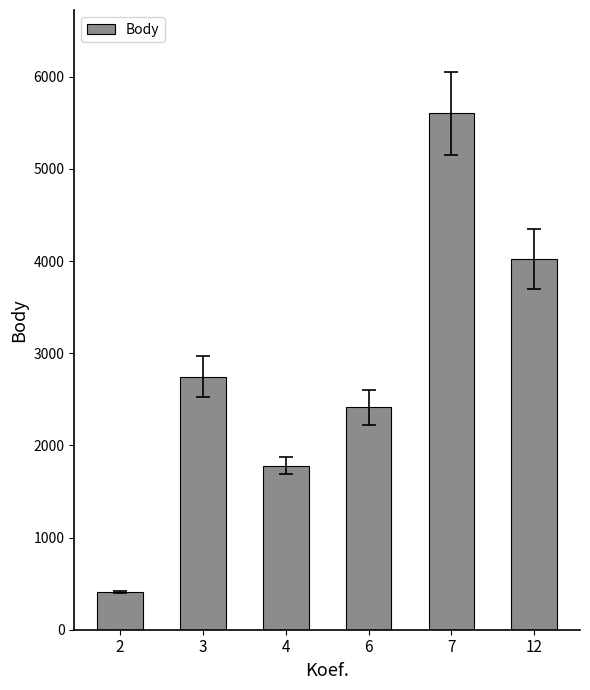

The value at 4 is 1780. True or false?

True